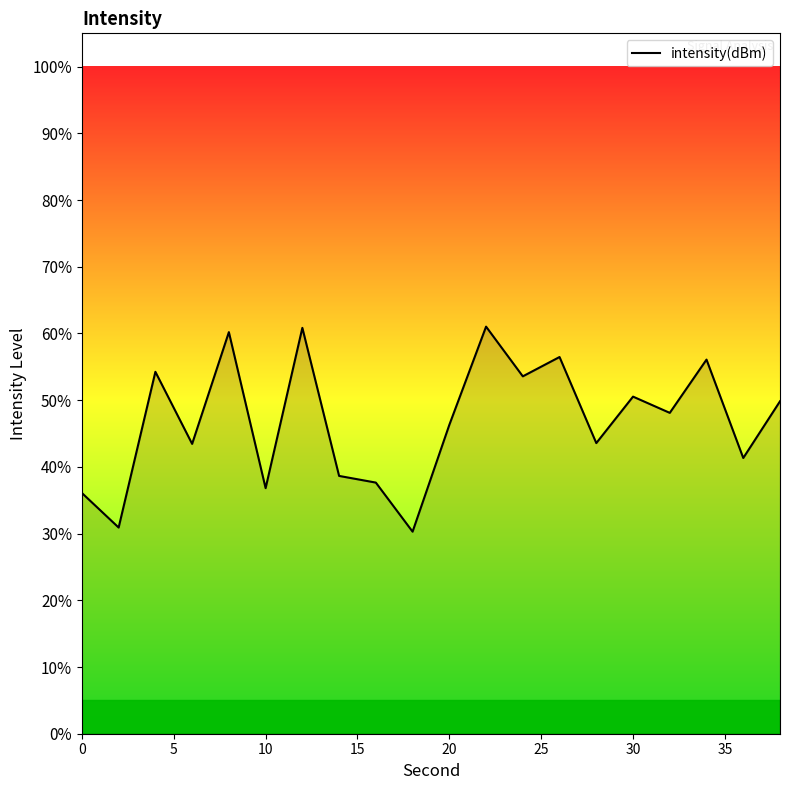

What is the greatest value displayed?

61.0